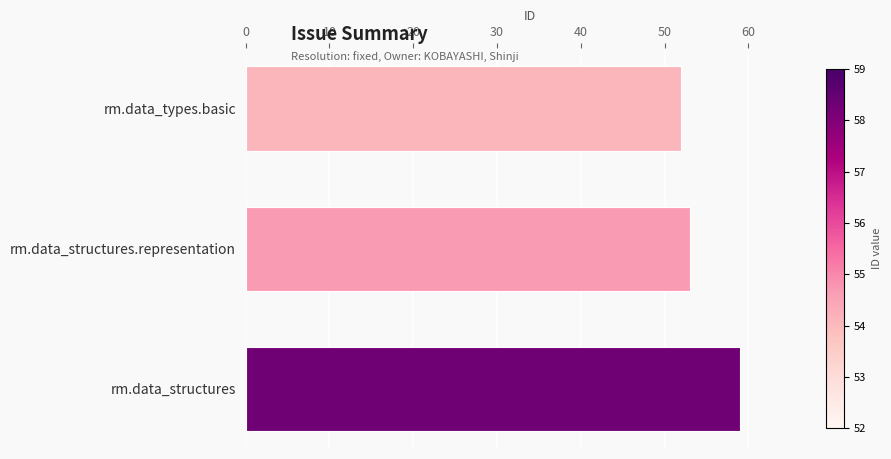

What is the average value?

55